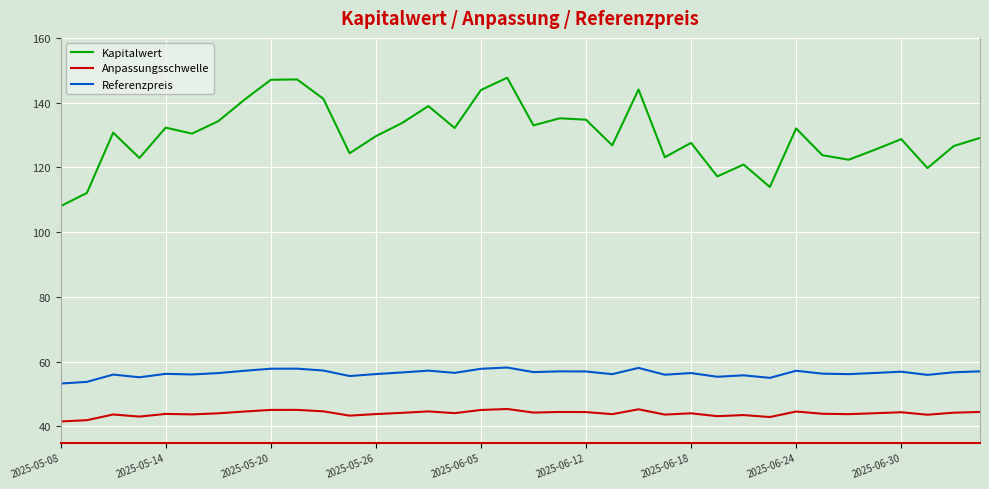

True or false: Anpassungsschwelle and Referenzpreis cross at least once.

False